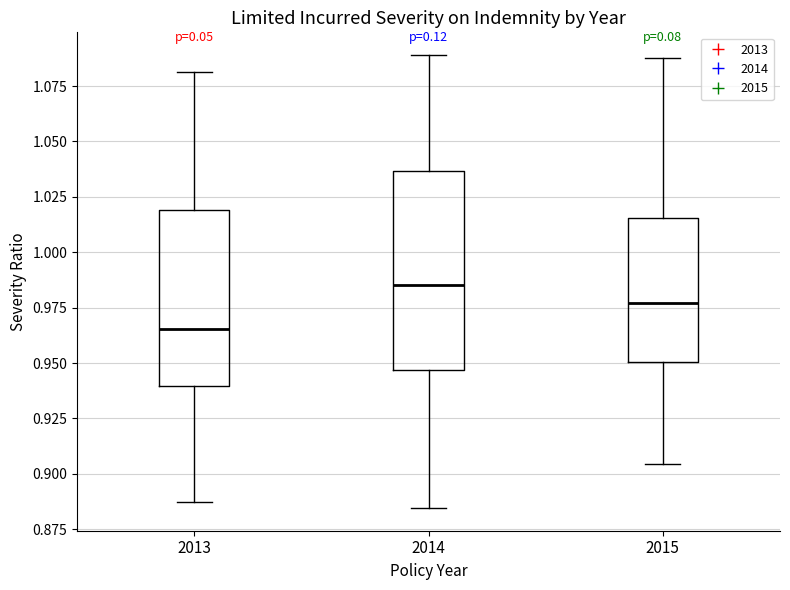

Reading left to right, transcribe this box plot: for each box, give where its median line is, the range the box spans, and where its two whiskers end, as read against the y-axis. The values are not printed on the chart, so give them approximately, as read against the axis.

2013: median 0.965, box 0.940 to 1.020, whiskers 0.885 to 1.080
2014: median 0.985, box 0.945 to 1.035, whiskers 0.885 to 1.090
2015: median 0.975, box 0.950 to 1.015, whiskers 0.905 to 1.090